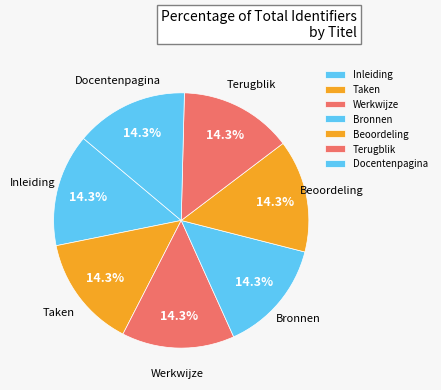

What portion of the pie excludes Werkwijze?

85.7%